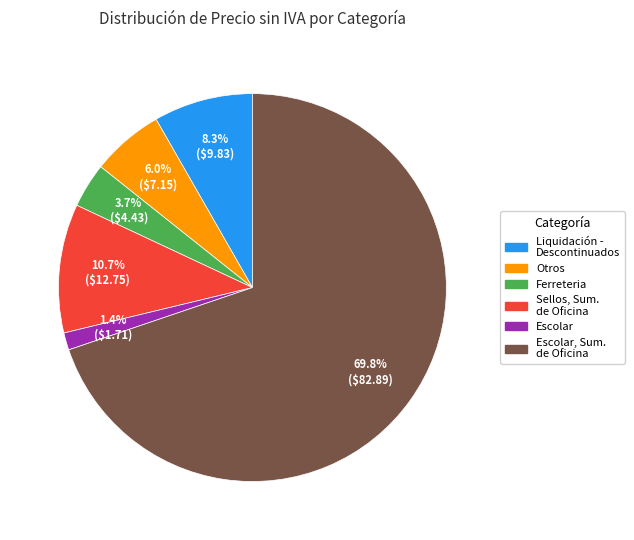

How many slices are in this pie chart?

6